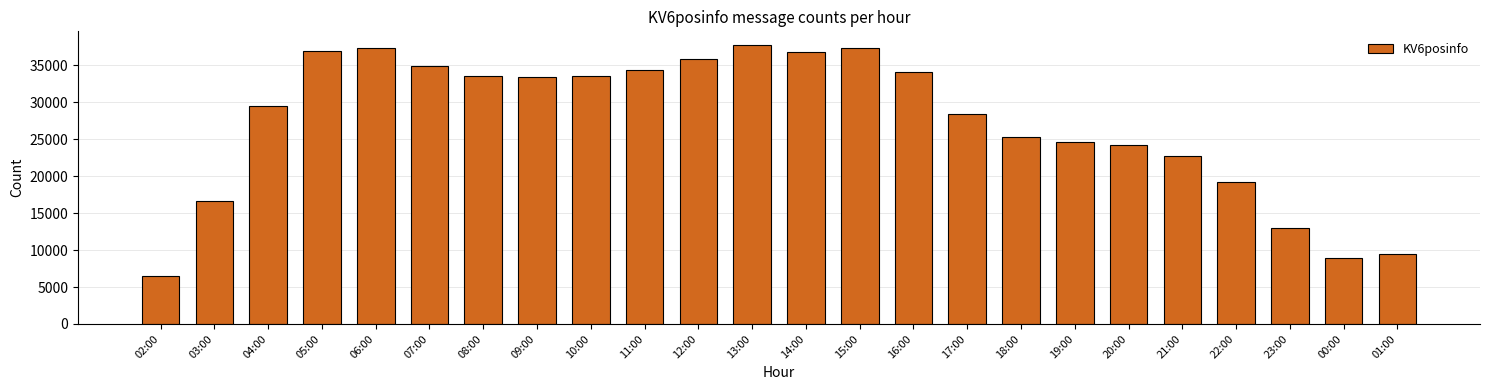

Approximately how many times larger is the value at 11:00 compared to 12:00?

1.0